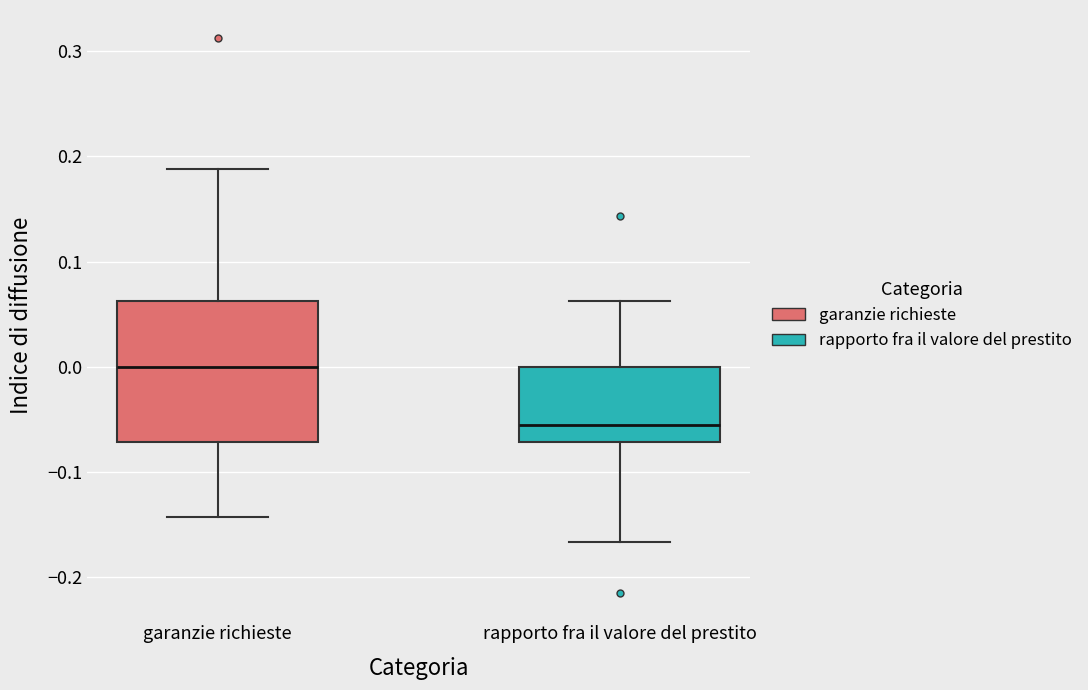

Which box's median line is the highest?

garanzie richieste